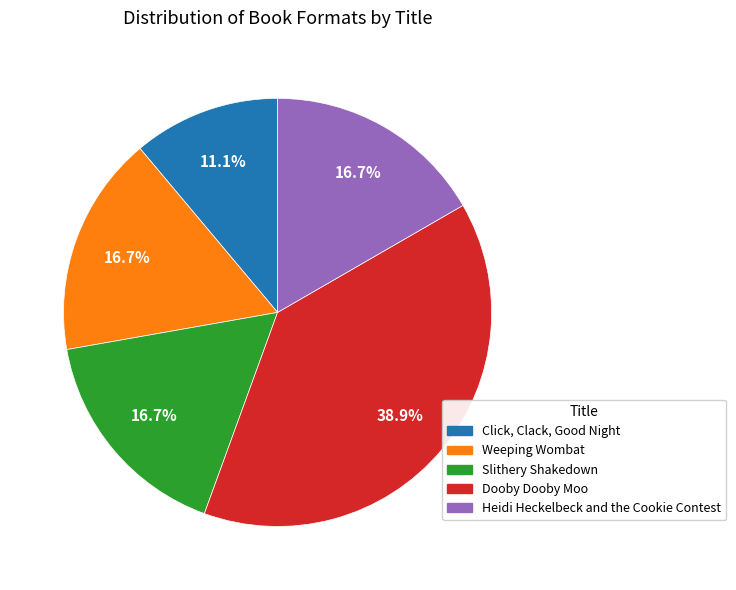

To the nearest percent, what is the average slice percentage?

20%